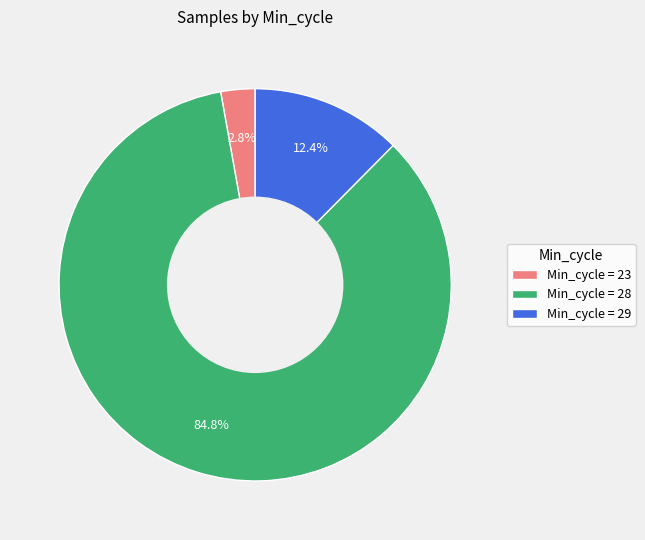

Does Min_cycle = 29 account for over 50% of the chart?

No